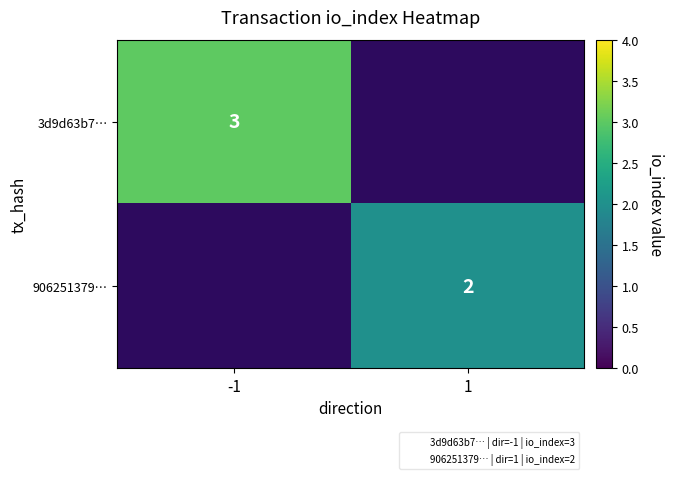

At how many categories does at least one series exceed 2?

1